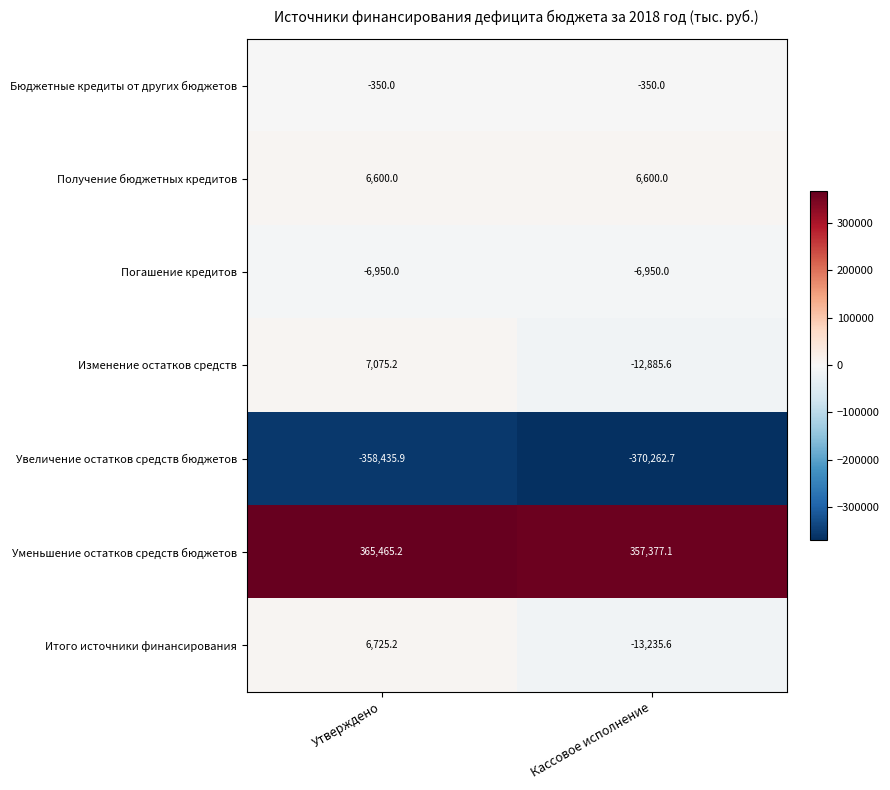

What is the spread (max minus min) of values at Кассовое исполнение?

727639.8